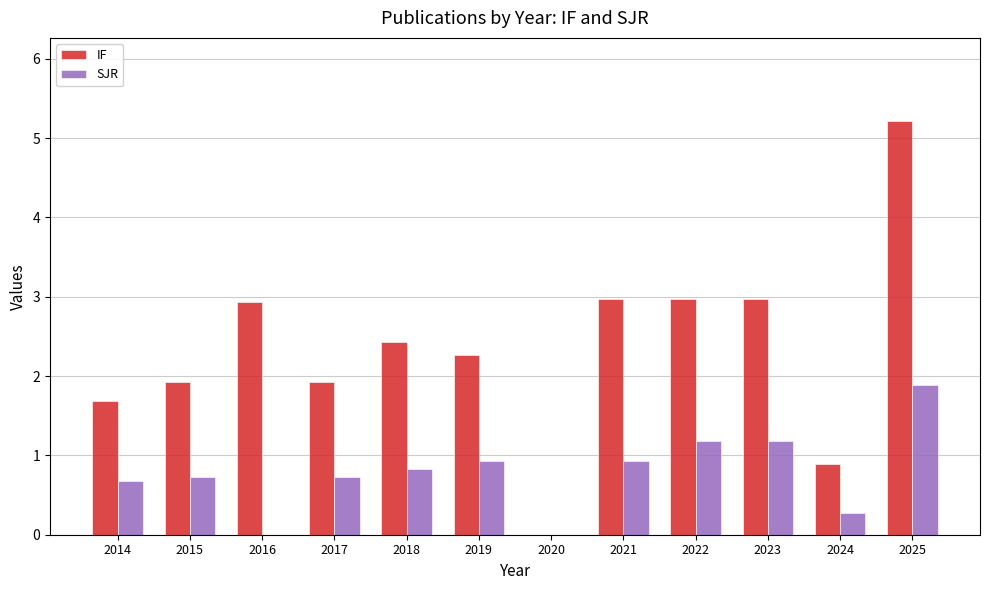

Reading right to left, list all the values displayed in this chart.

IF: 5.2	0.9	3.0	3.0	3.0	0.0	2.3	2.4	1.9	2.9	1.9	1.7
SJR: 1.9	0.3	1.2	1.2	0.9	0.0	0.9	0.8	0.7	0.0	0.7	0.7